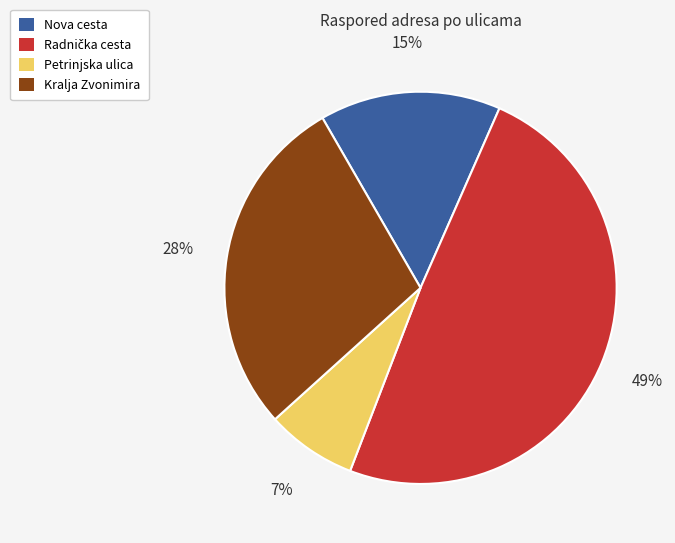

Which slice is the smallest?

Petrinjska ulica